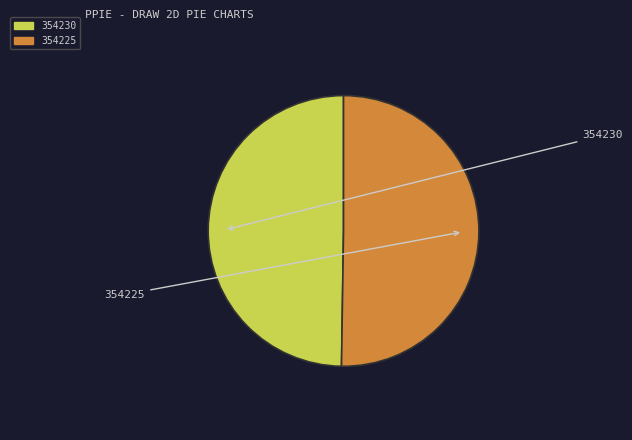

Is the sum of 354225 and 354230 greater than half?

Yes